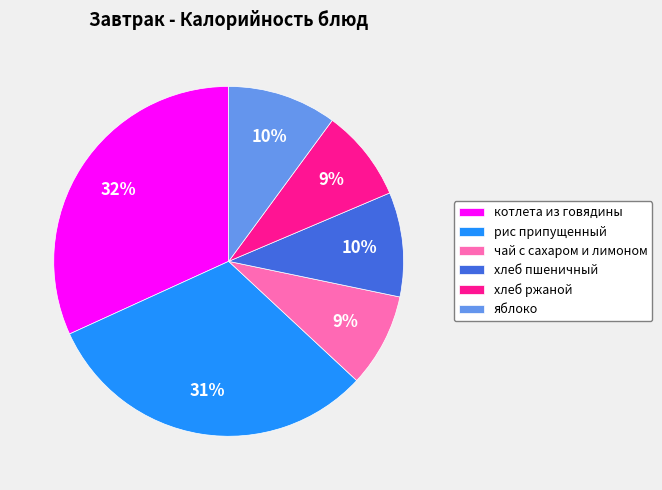

How many segments does this pie chart have?

6